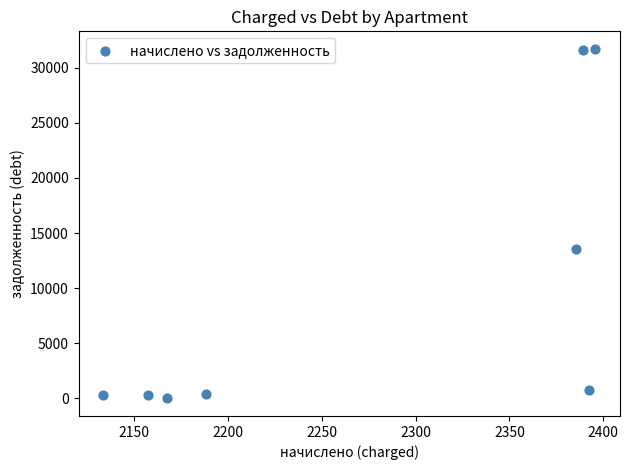

What Y value in the scatter plot is closest to 15855?

13518.7